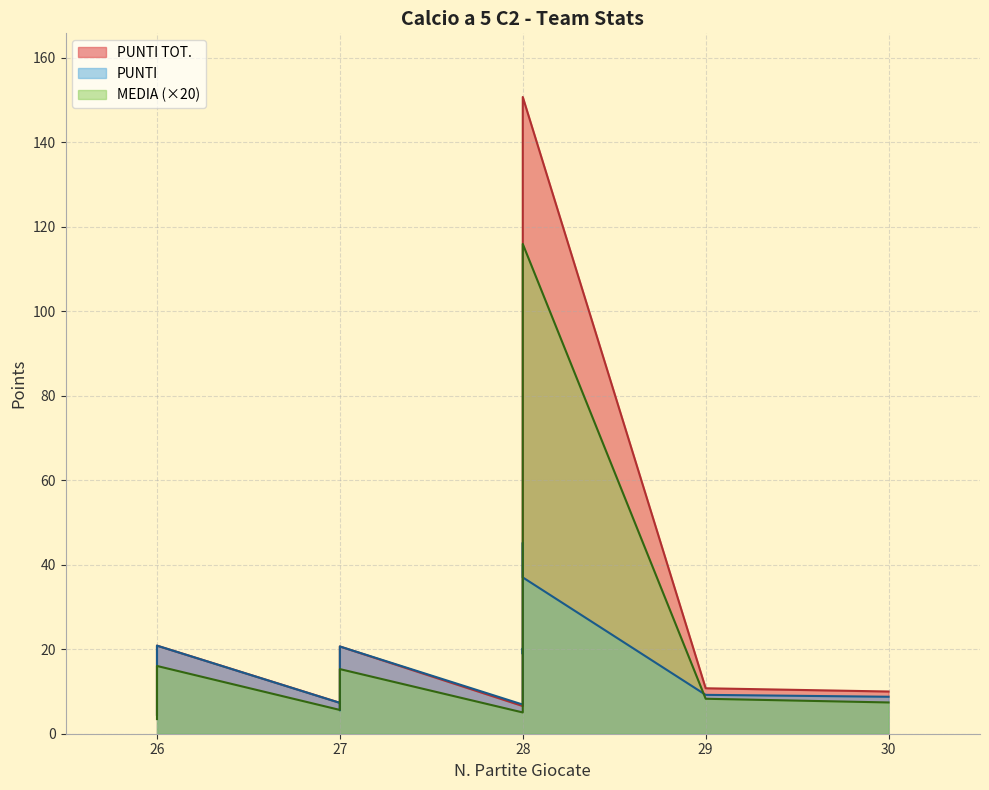

List the series in order of their overall mean, lowest first.

MEDIA, PUNTI, PUNTI TOT.